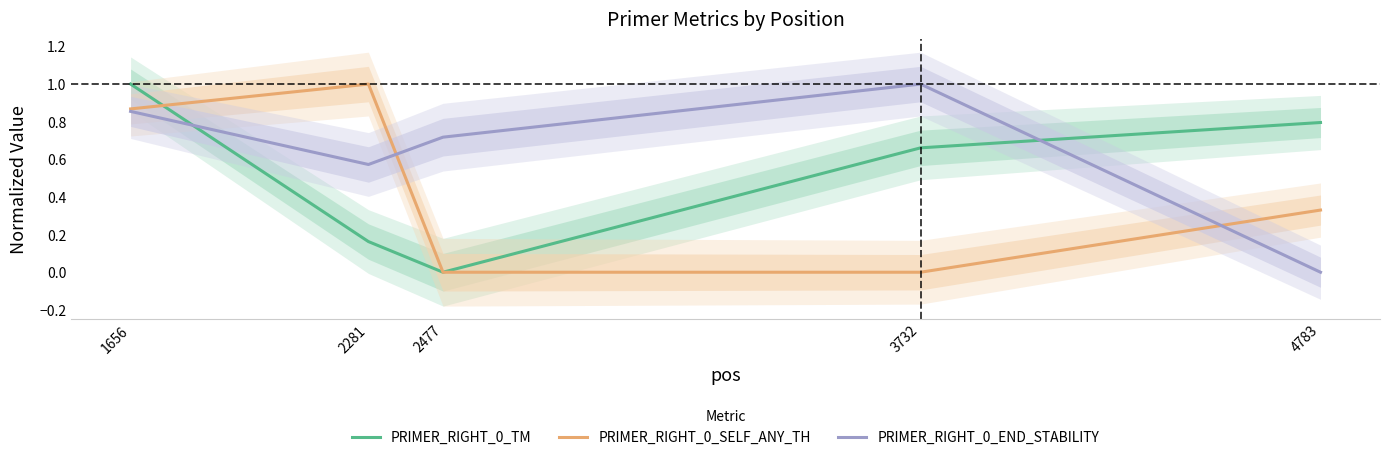

Between 1656 and 3732, which series saw the biggest shift?

PRIMER_RIGHT_0_SELF_ANY_TH